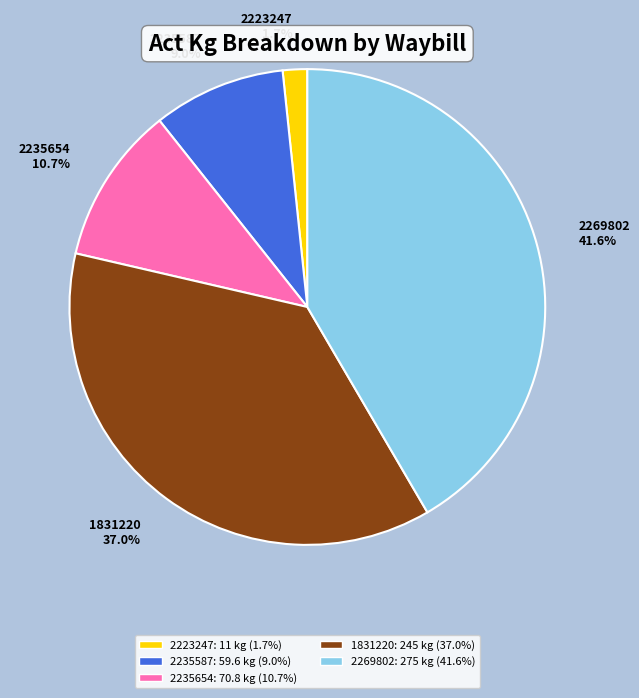

Is there a majority slice in this chart?

No